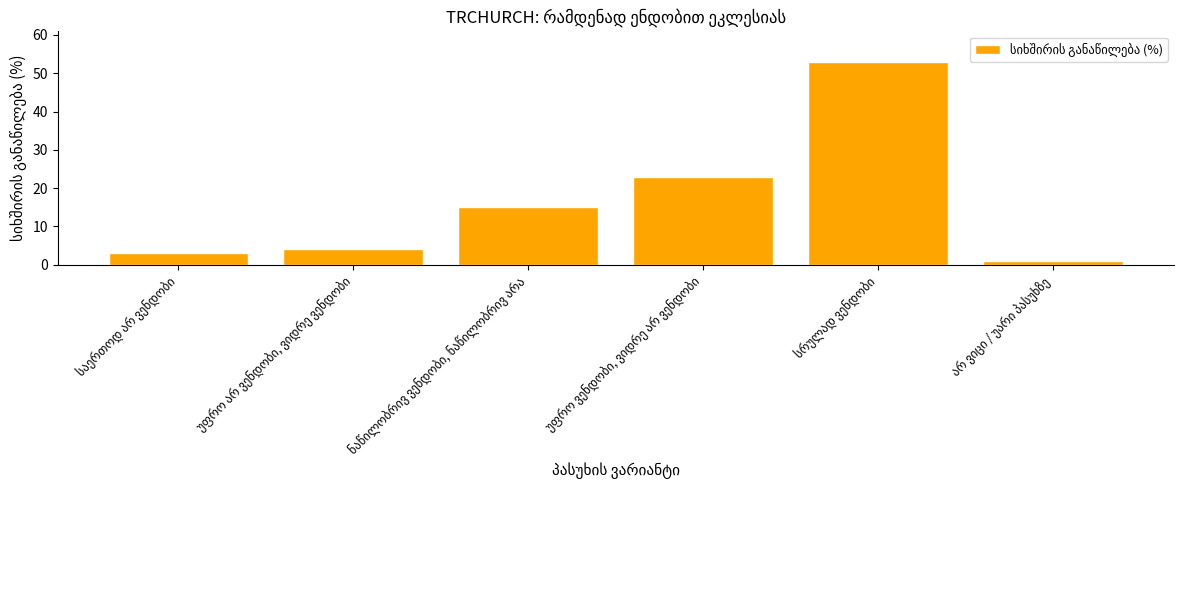

What is the sum of all values?

99